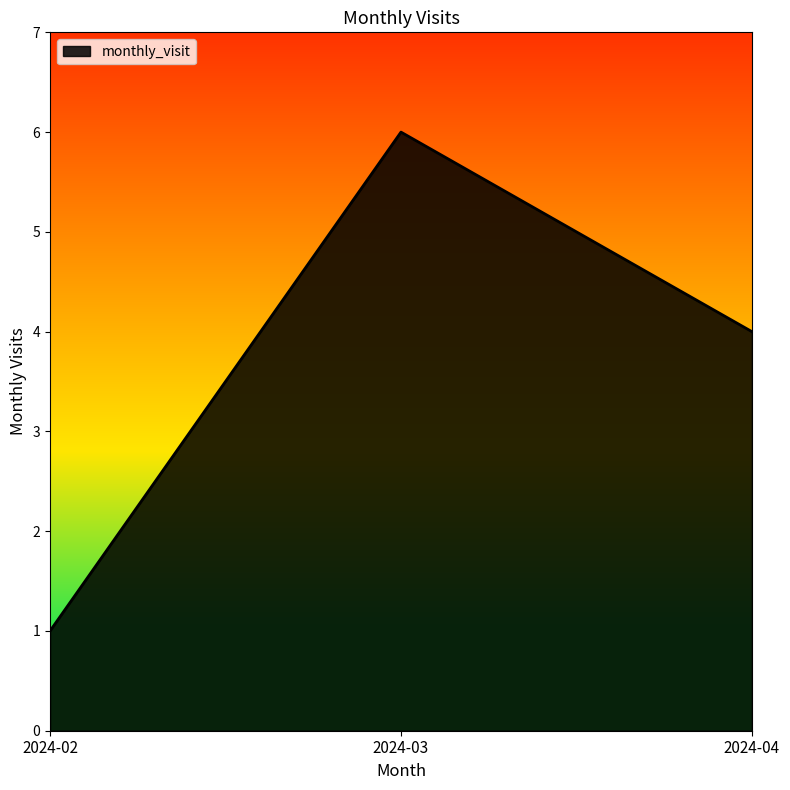

Reading right to left, list all the values displayed in this chart.

4	6	1